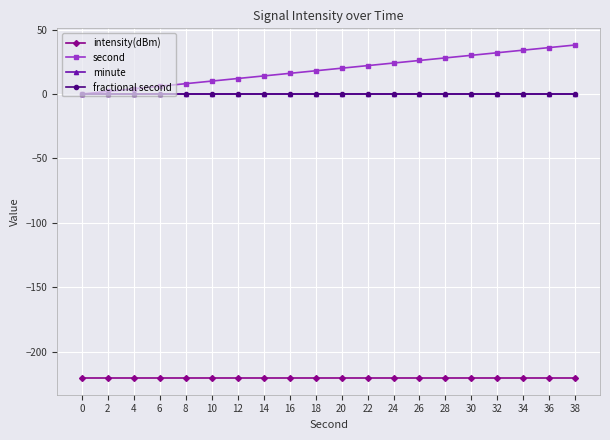

True or false: second has more than 0 points higher than both neighbors.

False